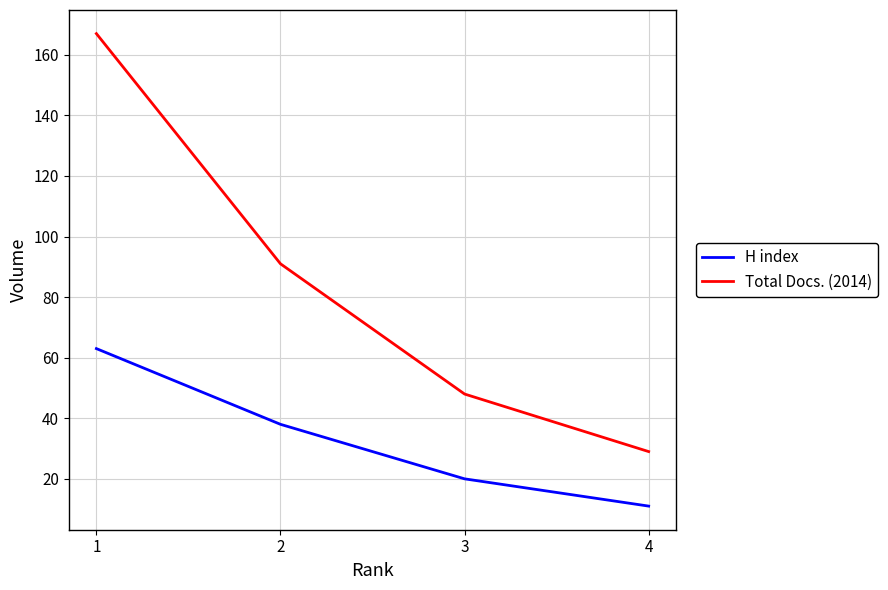

True or false: Total Docs. (2014) and H index cross at least once.

False